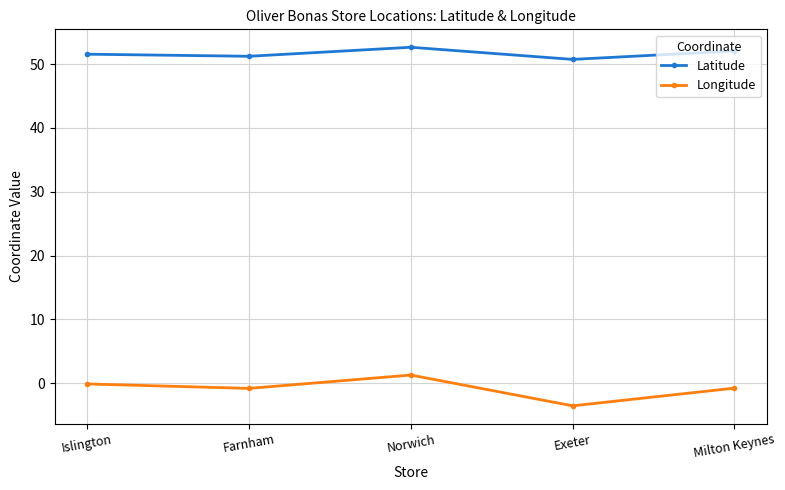

Which series has the widest spread of values?

Longitude